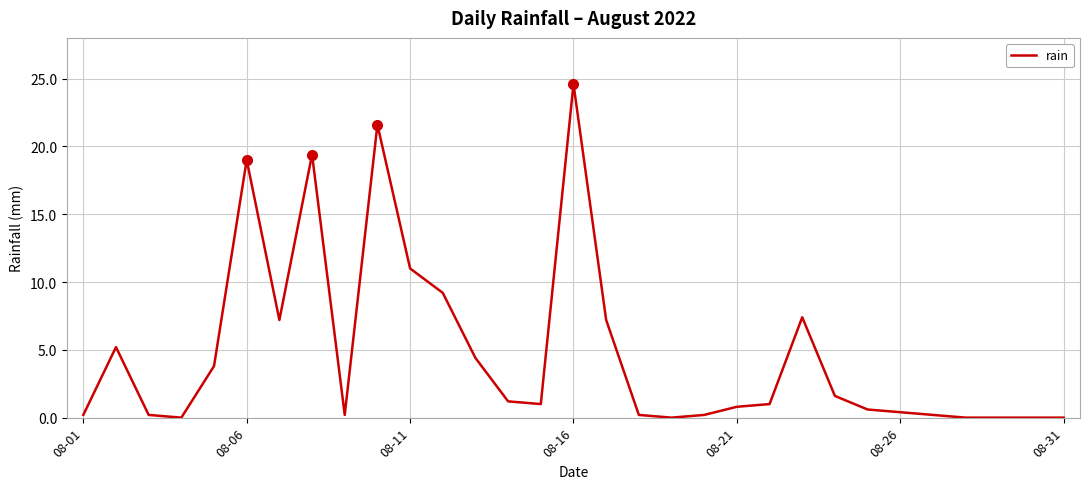

Does the chart have visible grid lines?

Yes